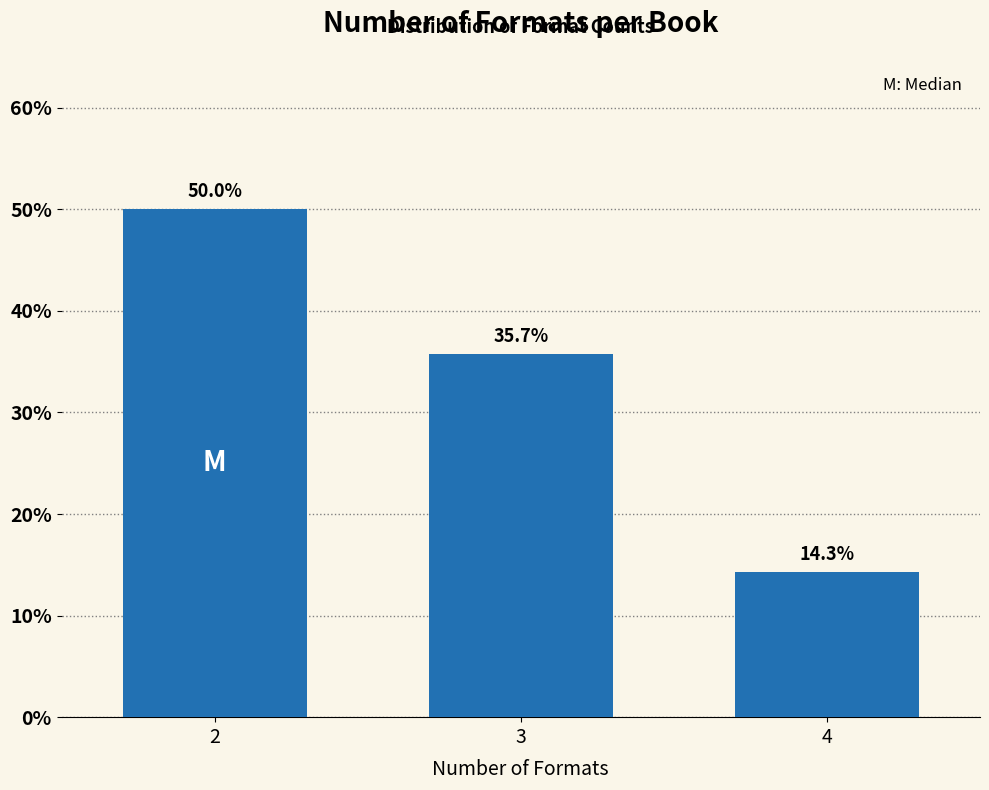

Reading left to right, list all the values displayed in this chart.

50.0	35.7	14.3